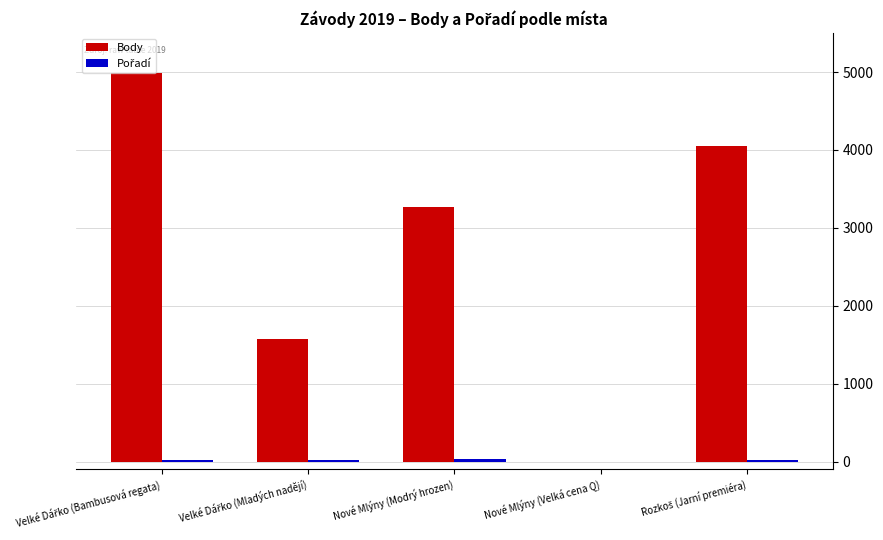

How many distinct data groups are displayed?

2